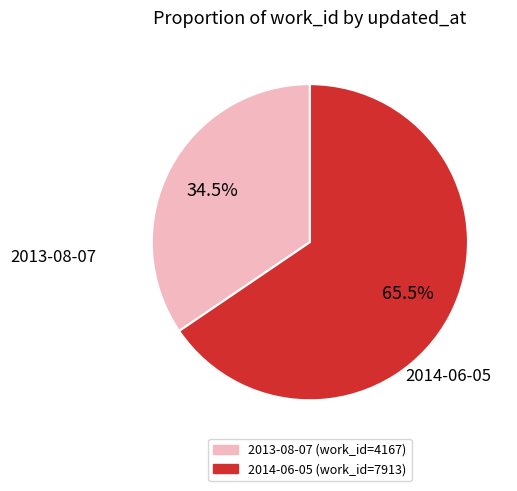

Approximately how many times larger is the value at 2014-06-05 compared to 2013-08-07?

1.9